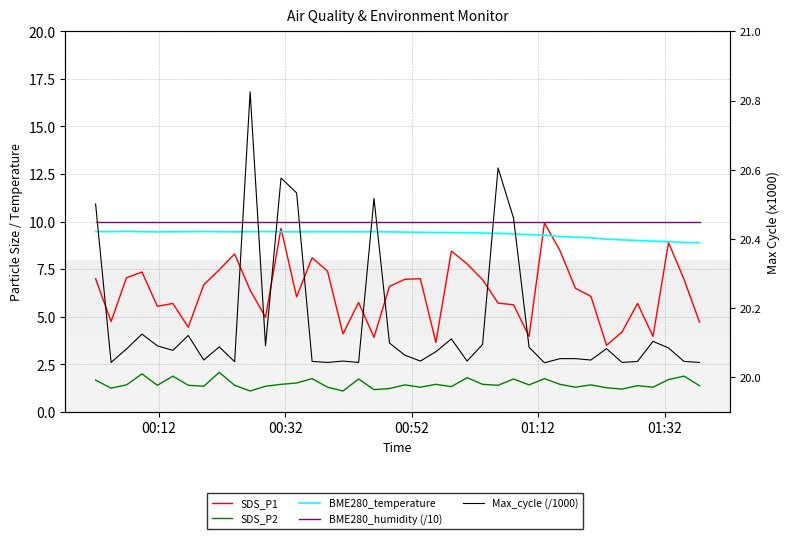

Reading left to right, extract all data points from this chart.

SDS_P1: 7.0	4.8	7.0	7.3	5.5	5.7	4.5	6.7	7.5	8.3	6.4	5.0	9.7	6.0	8.1	7.4	4.1	5.8	3.9	6.6	7.0	7.0	3.6	8.4	7.8	7.0	5.7	5.6	4.0	9.9	8.5	6.5	6.1	3.5	4.2	5.7	4.0	8.9	7.0	4.7
SDS_P2: 1.7	1.2	1.4	2.0	1.4	1.9	1.4	1.4	2.1	1.4	1.1	1.4	1.4	1.5	1.8	1.3	1.1	1.7	1.2	1.2	1.4	1.3	1.4	1.3	1.8	1.4	1.4	1.7	1.4	1.8	1.4	1.3	1.4	1.3	1.2	1.4	1.3	1.7	1.9	1.4
BME280_temperature: 9.5	9.5	9.5	9.5	9.5	9.5	9.5	9.5	9.5	9.5	9.5	9.5	9.5	9.5	9.5	9.5	9.5	9.5	9.5	9.5	9.4	9.4	9.4	9.4	9.4	9.4	9.4	9.3	9.3	9.3	9.2	9.2	9.2	9.1	9.0	9.0	9.0	8.9	8.9	8.9
BME280_humidity (/10): 10.0	10.0	10.0	10.0	10.0	10.0	10.0	10.0	10.0	10.0	10.0	10.0	10.0	10.0	10.0	10.0	10.0	10.0	10.0	10.0	10.0	10.0	10.0	10.0	10.0	10.0	10.0	10.0	10.0	10.0	10.0	10.0	10.0	10.0	10.0	10.0	10.0	10.0	10.0	10.0
Max_cycle (/1000): 20.5	20.0	20.1	20.1	20.1	20.1	20.1	20.1	20.1	20.0	20.8	20.1	20.6	20.5	20.0	20.0	20.0	20.0	20.5	20.1	20.1	20.0	20.1	20.1	20.0	20.1	20.6	20.5	20.1	20.0	20.1	20.1	20.1	20.1	20.0	20.0	20.1	20.1	20.0	20.0